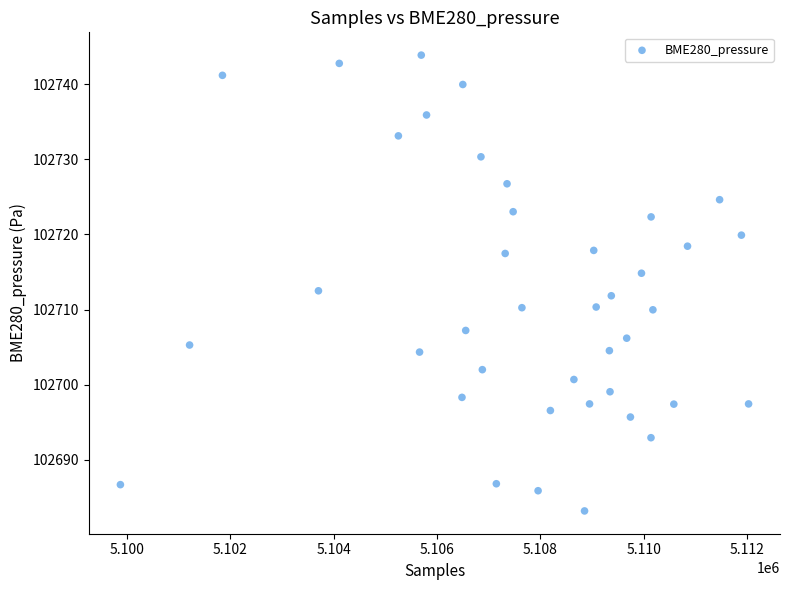

What is the range of X values (max minus min)?

12158.0